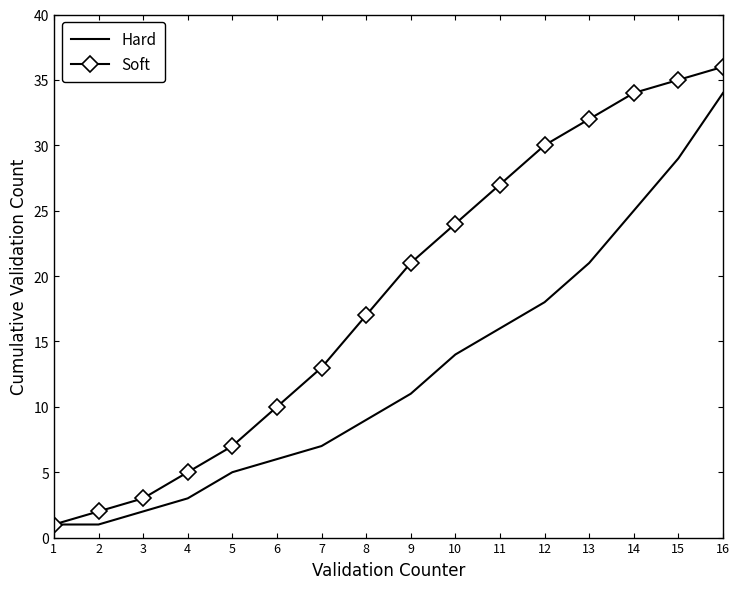

Which series has the widest spread of values?

Soft